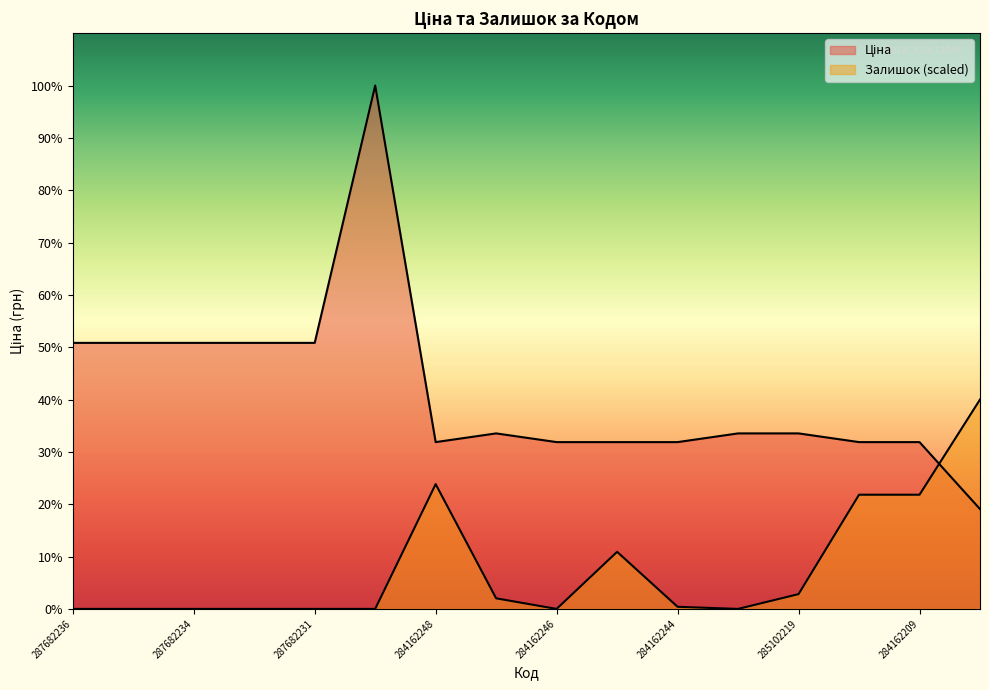

Rank the series at 287682231 from highest to lowest value.

Ціна, Залишок